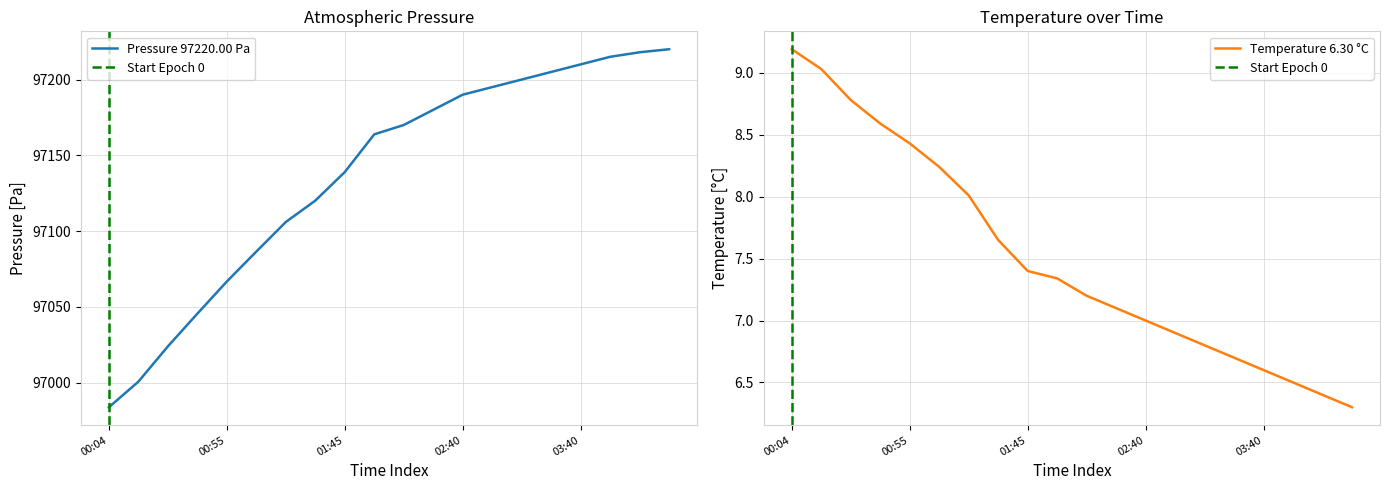

What is the sum of all pressure values?

1942738.9